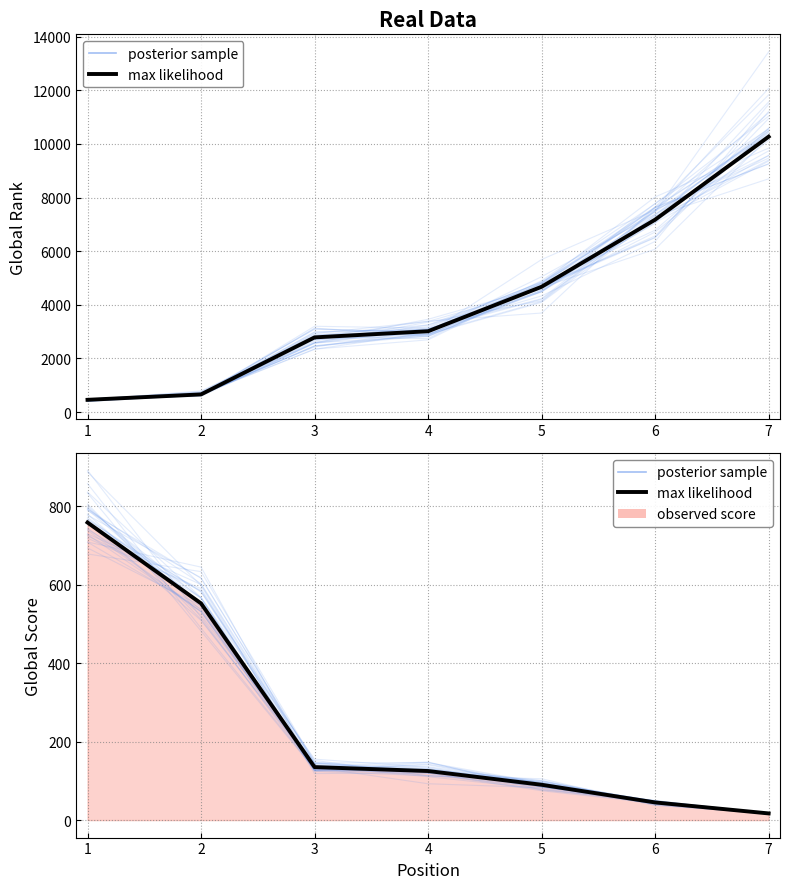

Reading left to right, extract all data points from this chart.

Global Rank: 455	657	2784	3013	4672	7175	10271
Global Score: 758	552	135	125	90	45	17